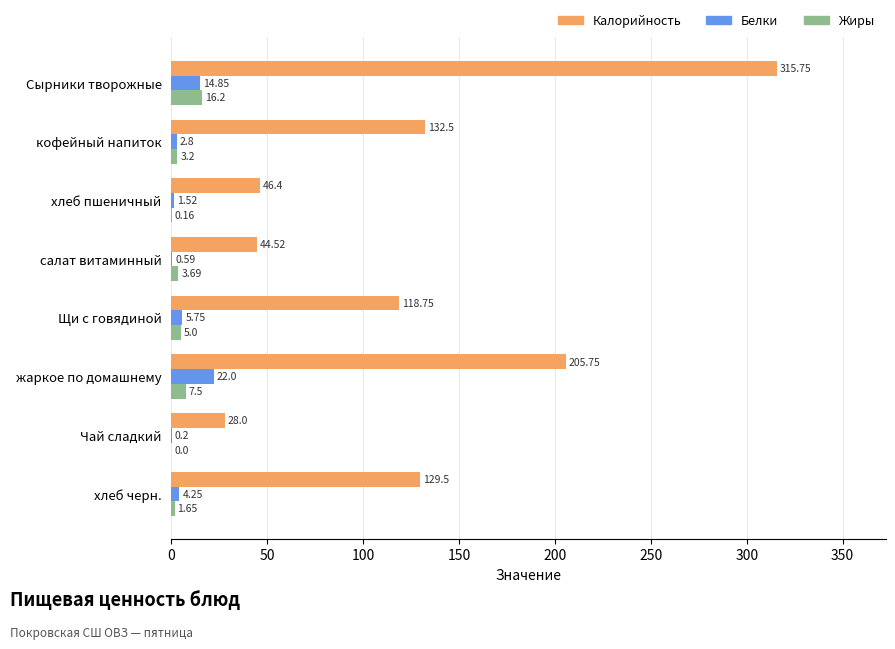

Which series changed the most between хлеб пшеничный and Щи с говядиной?

Калорийность